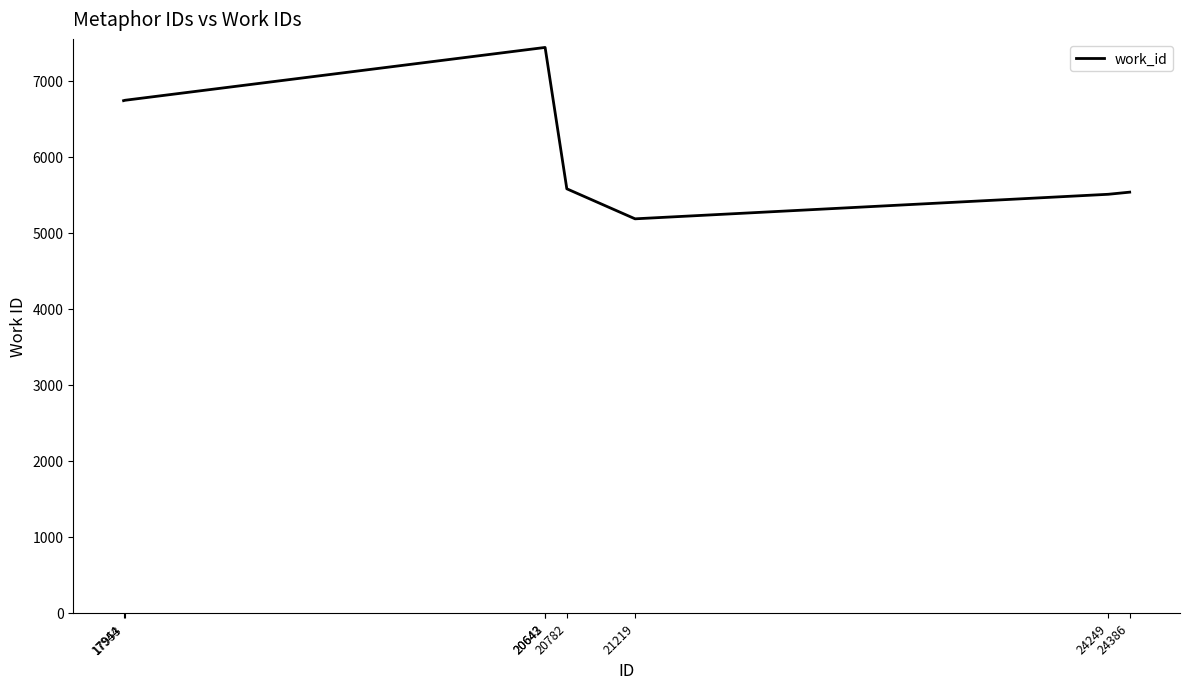

What is the smallest value displayed?

5184